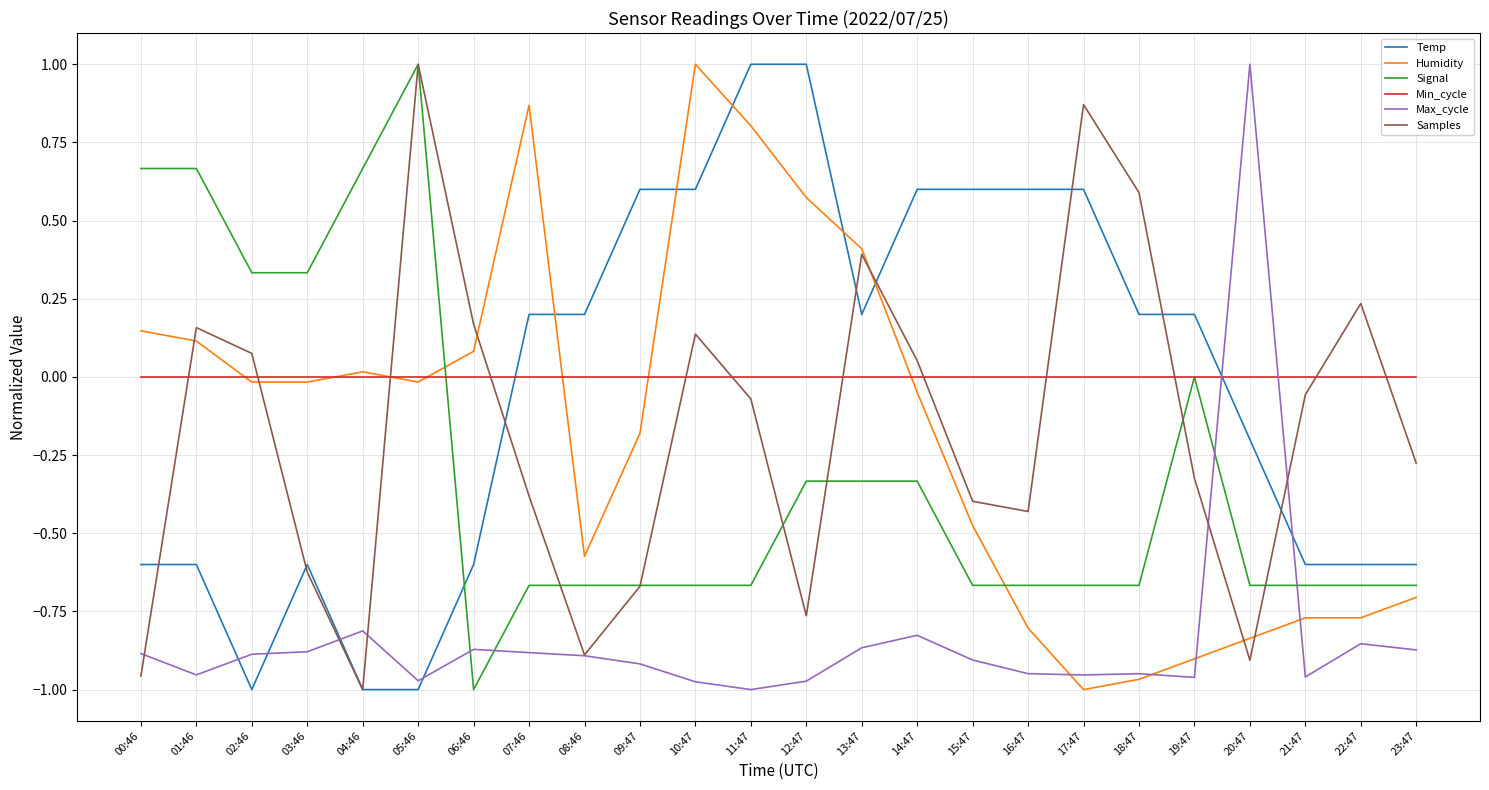

What position from the right is 11:47?

13